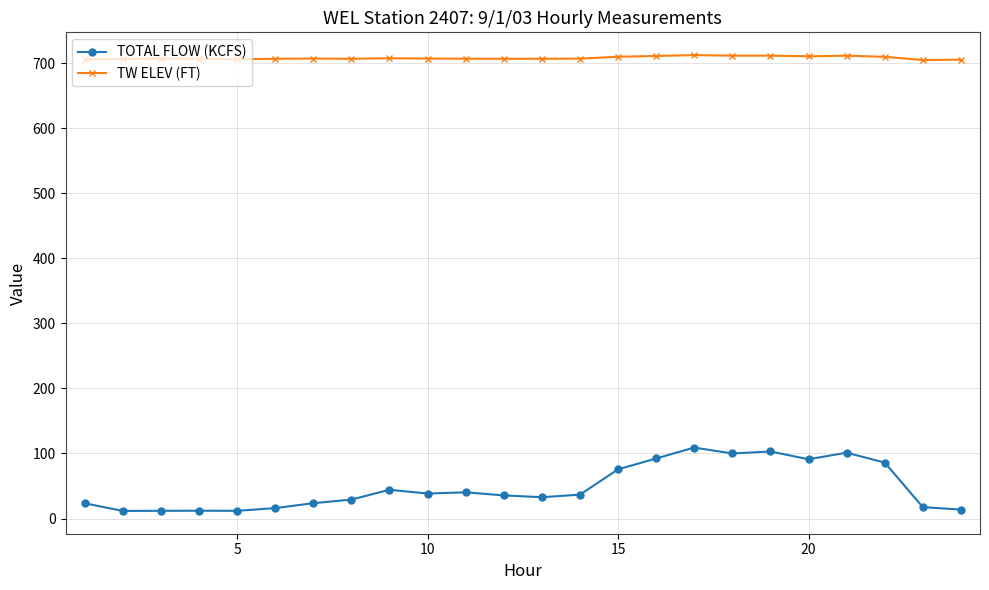

What is the maximum value for TW ELEV (FT)?

712.2